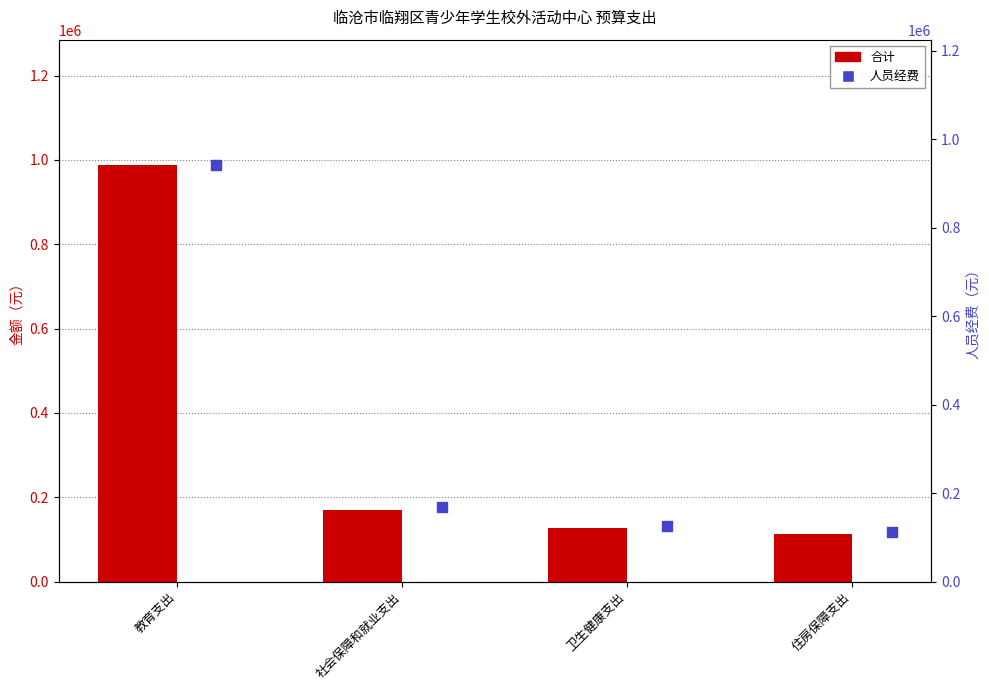

Which series contains the lowest Y value?

合计